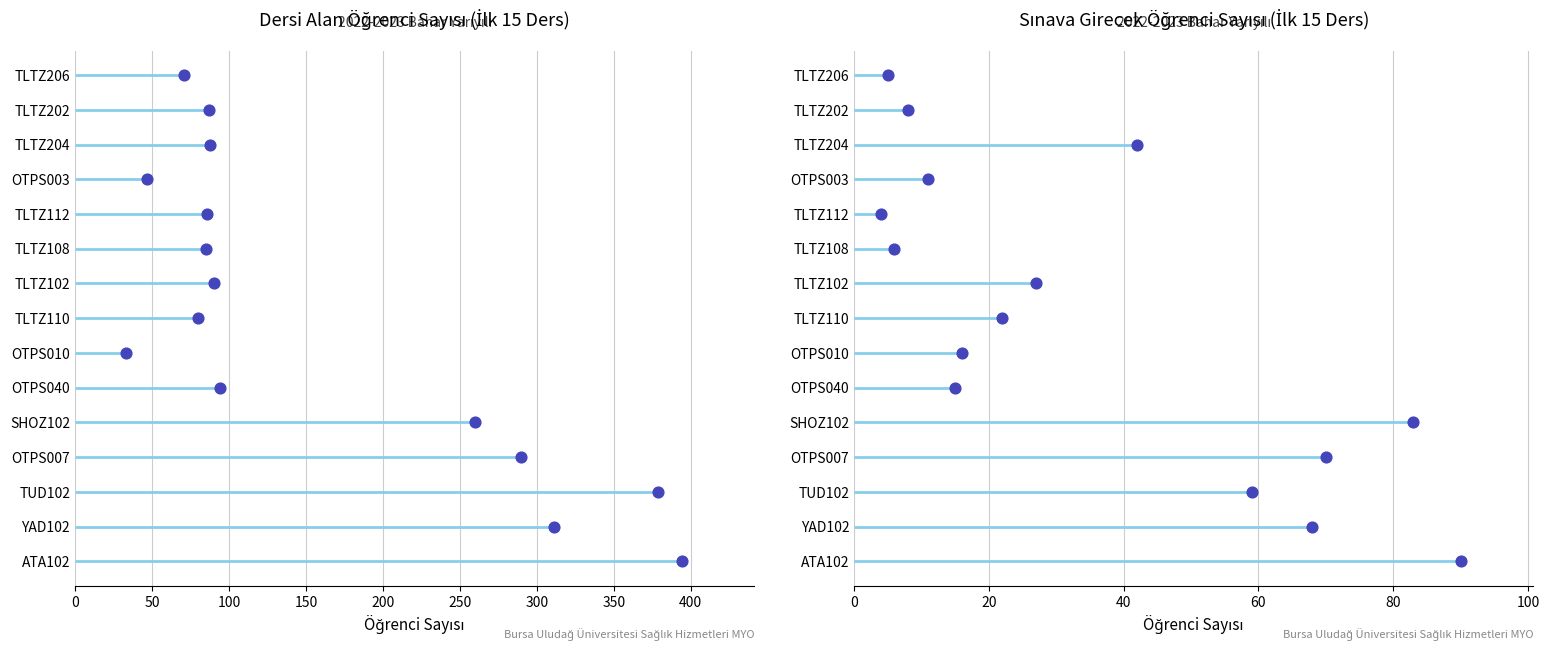

Which series reaches the minimum Y coordinate?

Dersi Alan Öğrenci Sayısı (İlk 15 Ders)